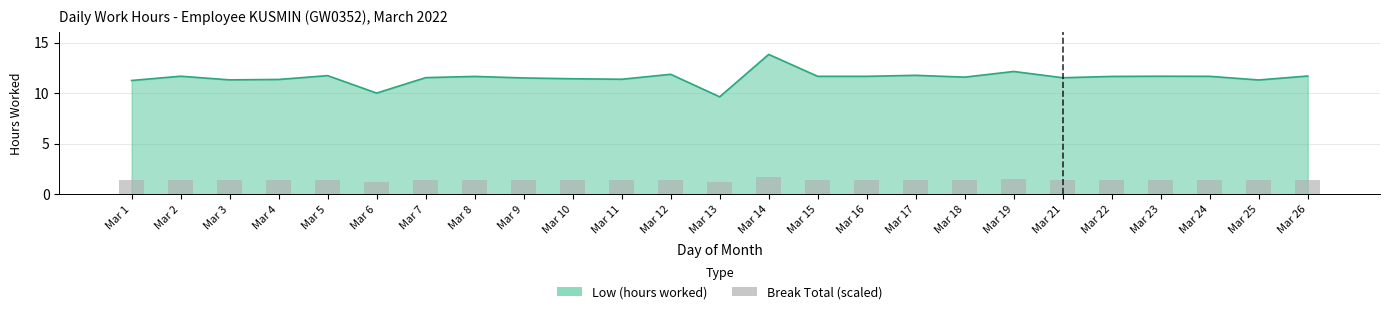

Rank the categories by value from lowest to highest.

Mar 13, Mar 6, Mar 1, Mar 25, Mar 3, Mar 4, Mar 11, Mar 10, Mar 9, Mar 21, Mar 7, Mar 18, Mar 8, Mar 22, Mar 15, Mar 16, Mar 24, Mar 2, Mar 23, Mar 26, Mar 5, Mar 17, Mar 12, Mar 19, Mar 14